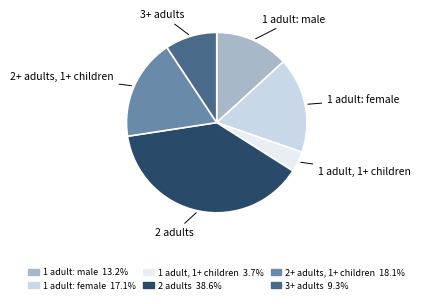

Is the sum of 2+ adults, 1+ children and 1 adult, 1+ children greater than half?

No